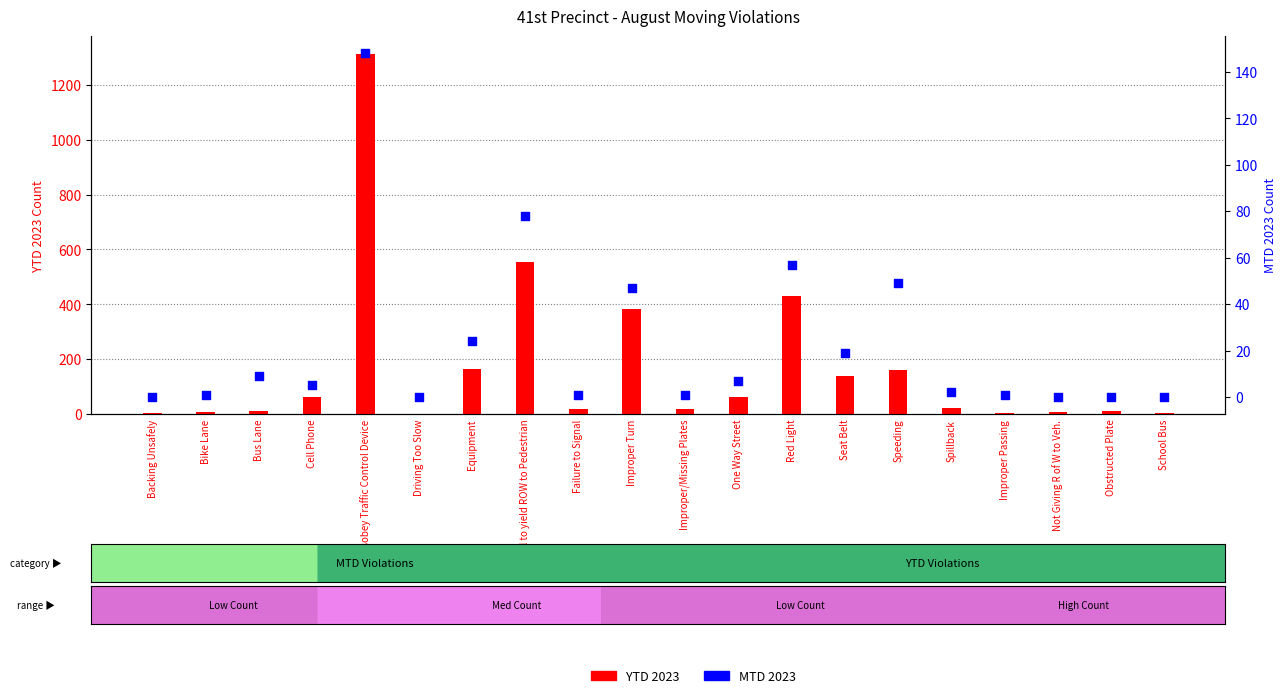

Which series has the largest total across all categories?

YTD 2023